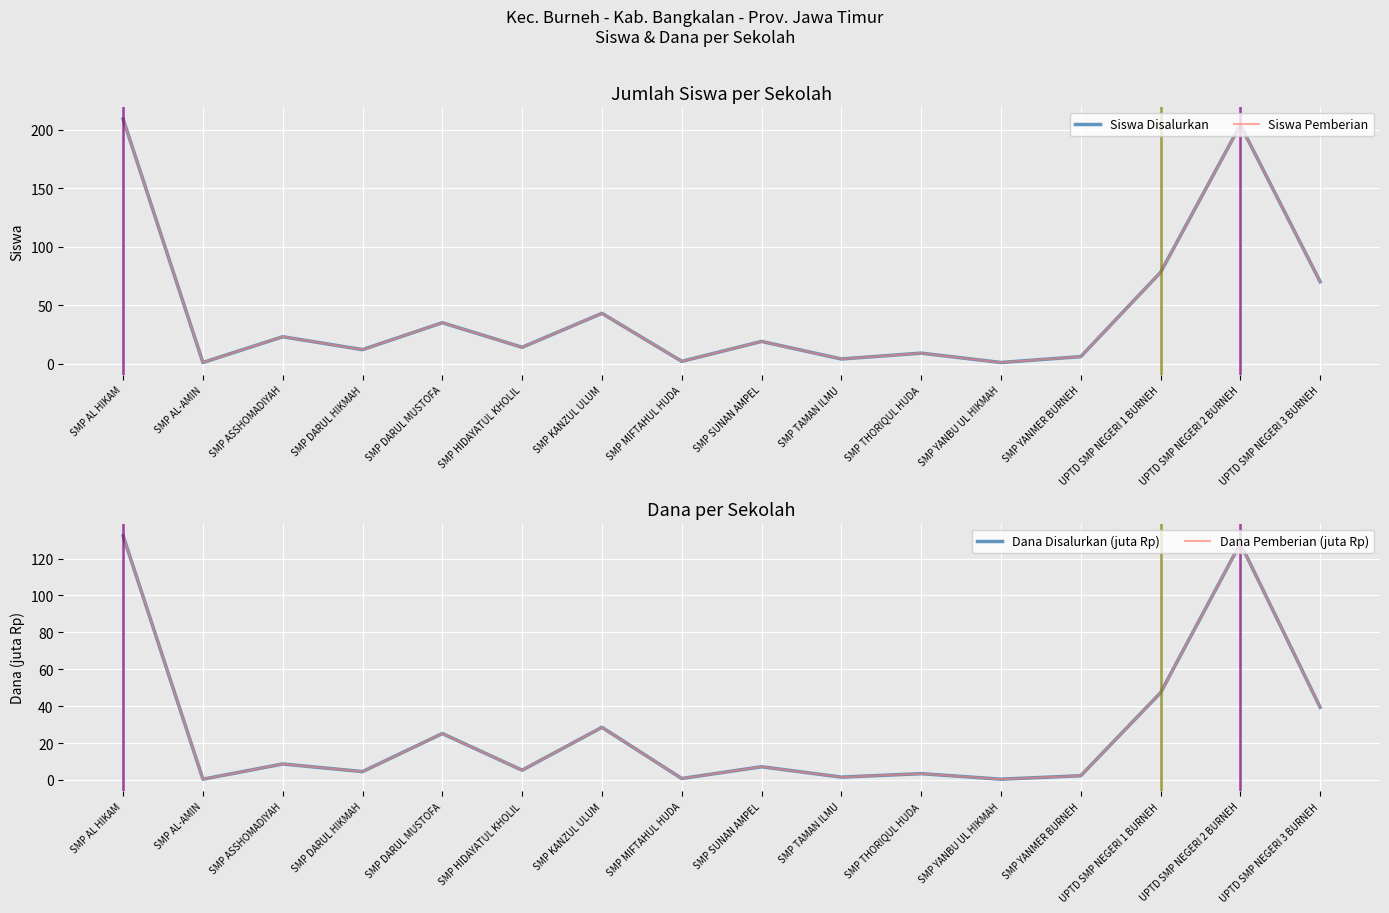

What is the difference between the highest and lowest values at SMP MIFTAHUL HUDA?

1.2